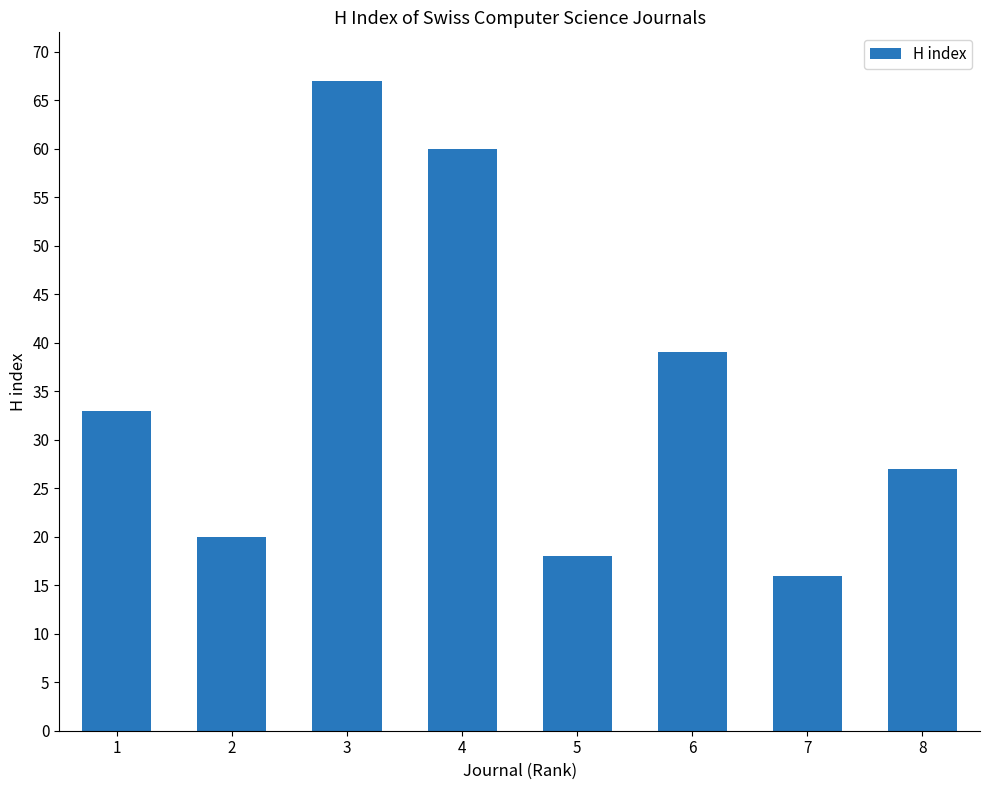

What is the difference between the second highest and second lowest values?

42